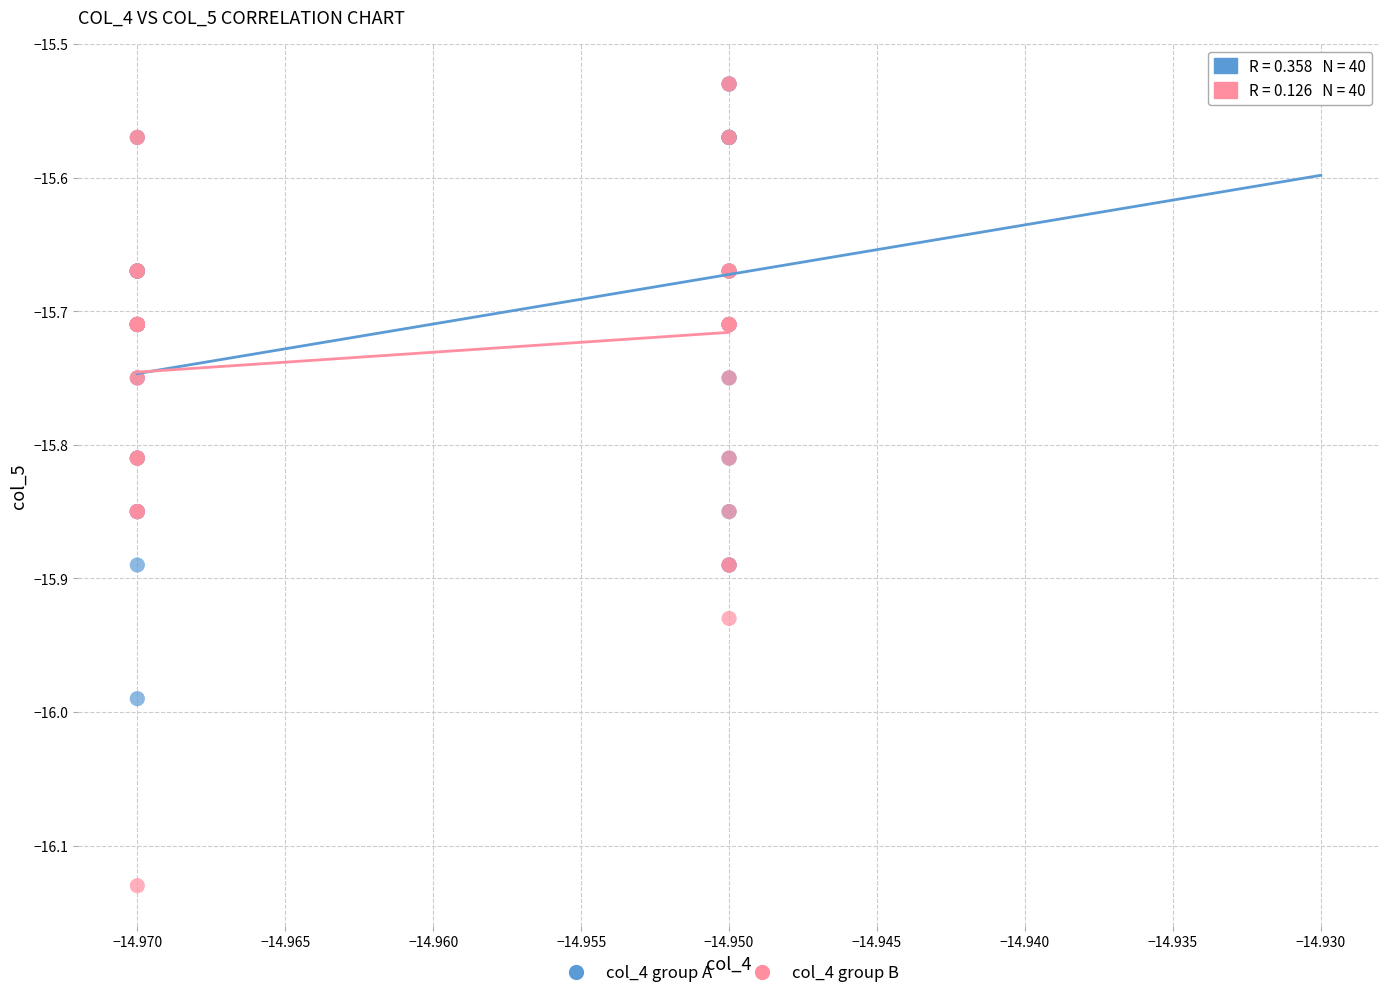

Which series has the largest Y range (max minus min)?

col_4 group B